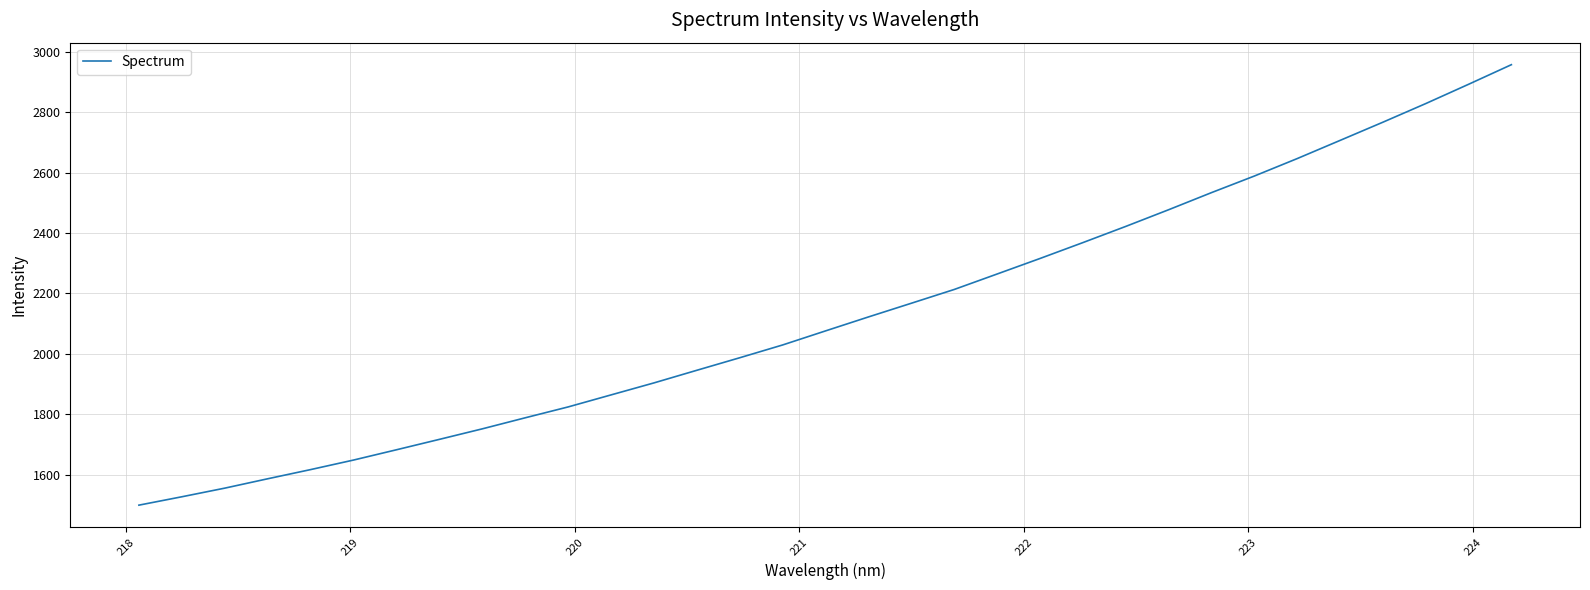

What is the greatest value displayed?

2957.7